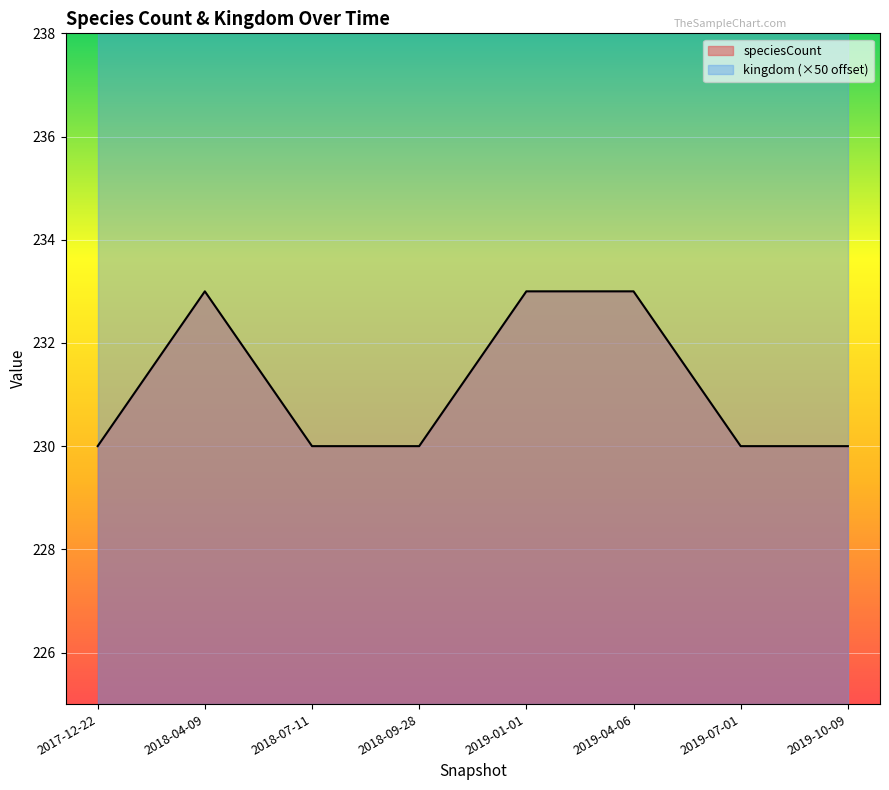

Reading left to right, extract all data points from this chart.

230	233	230	230	233	233	230	230